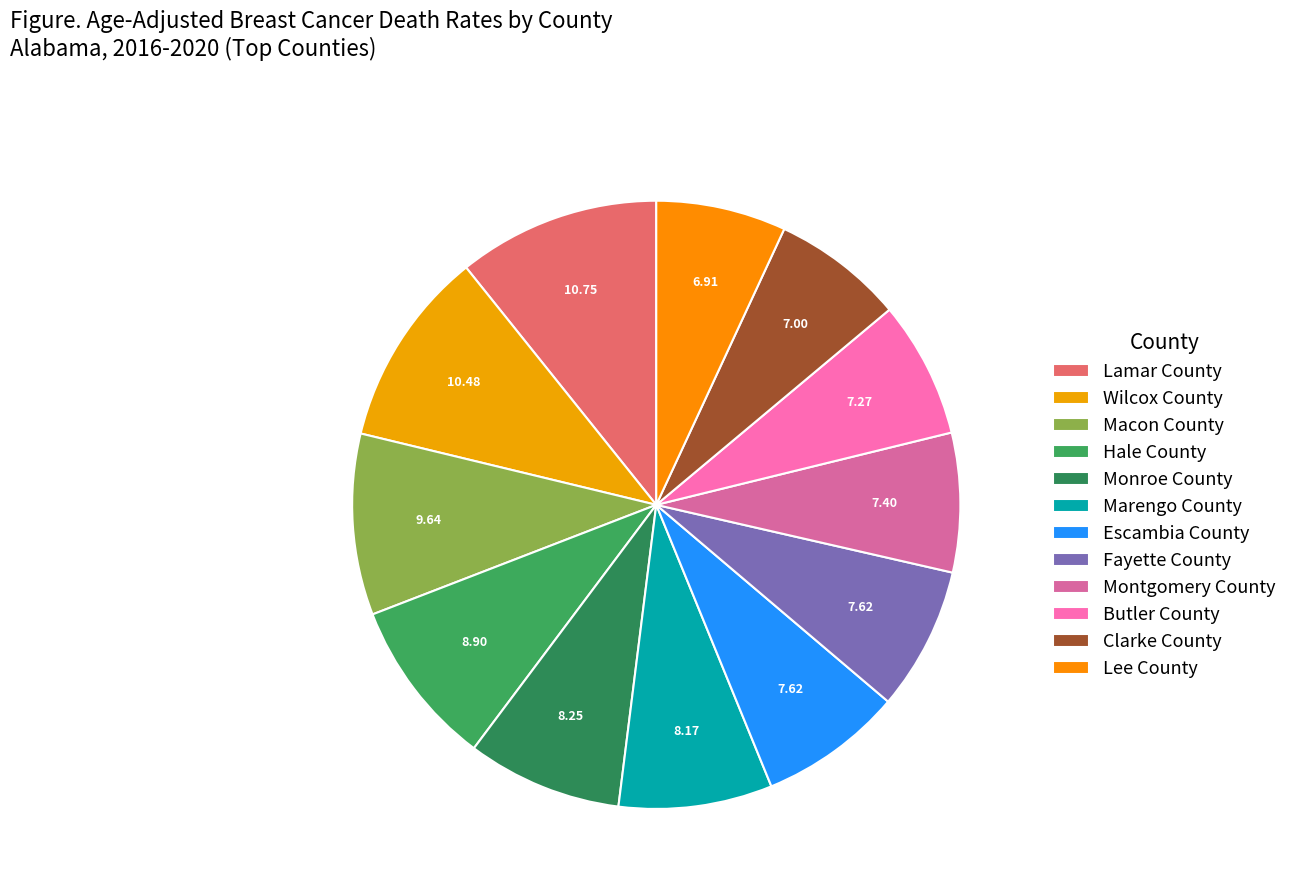

What is the ratio of the value at Macon County to the value at Hale County?

1.1